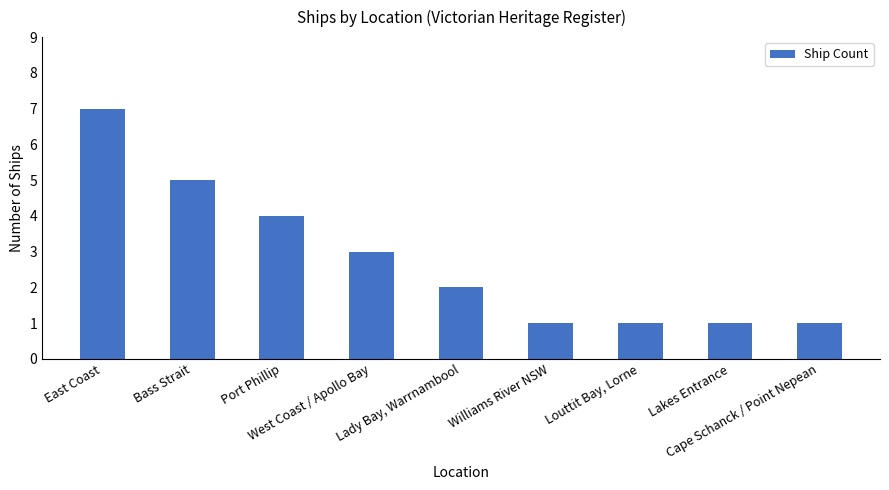

What is the difference between the maximum and minimum values?

6